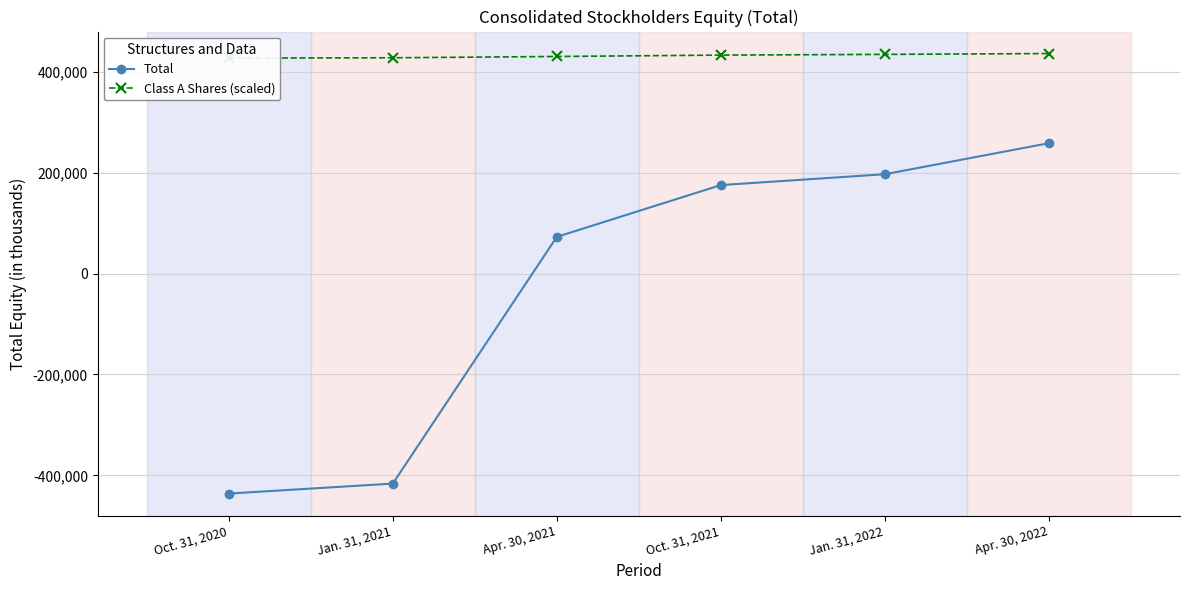

What is the difference between the maximum and second lowest values in the Class A Shares (scaled) series?

8376.8